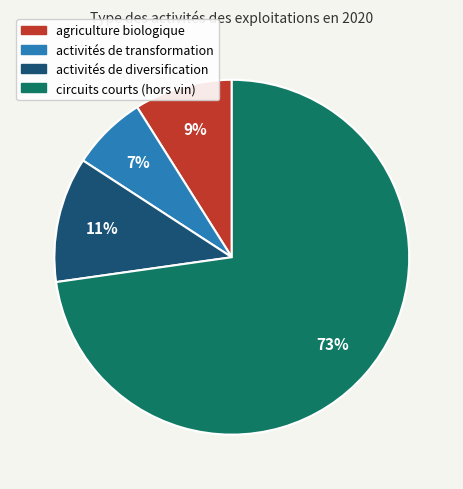

Rank the categories by value from lowest to highest.

activités de transformation, agriculture biologique, activités de diversification, circuits courts (hors vin)